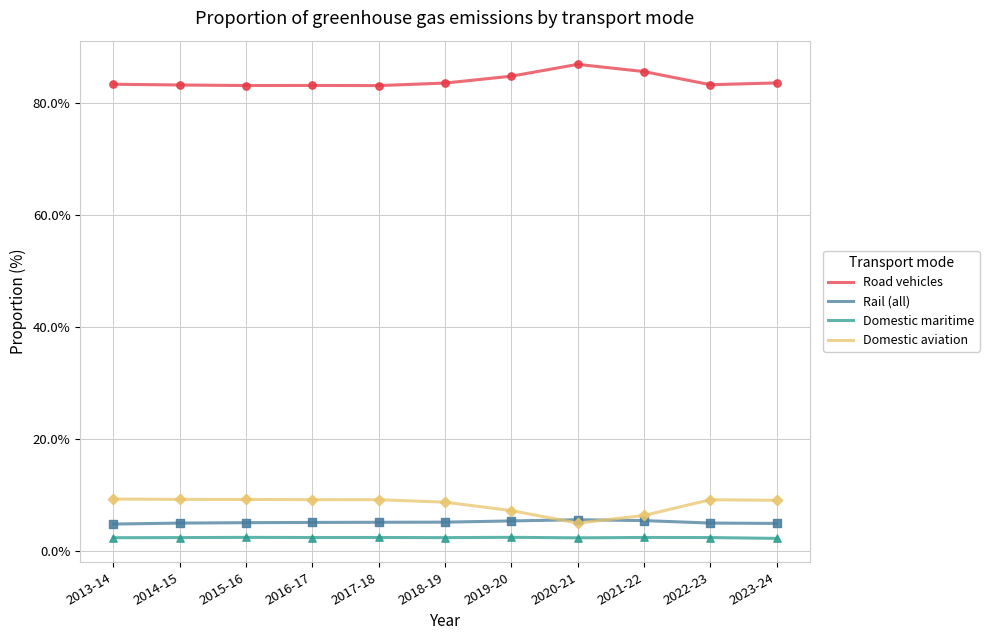

What is the spread (max minus min) of values at 2020-21?

84.4